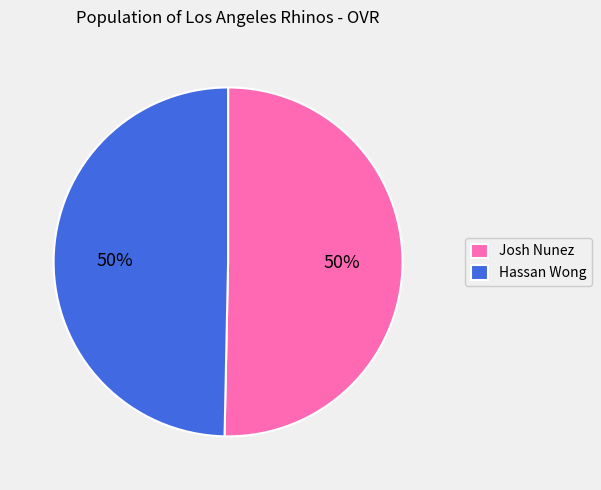

Do Hassan Wong and Josh Nunez together represent more than half of the pie?

Yes